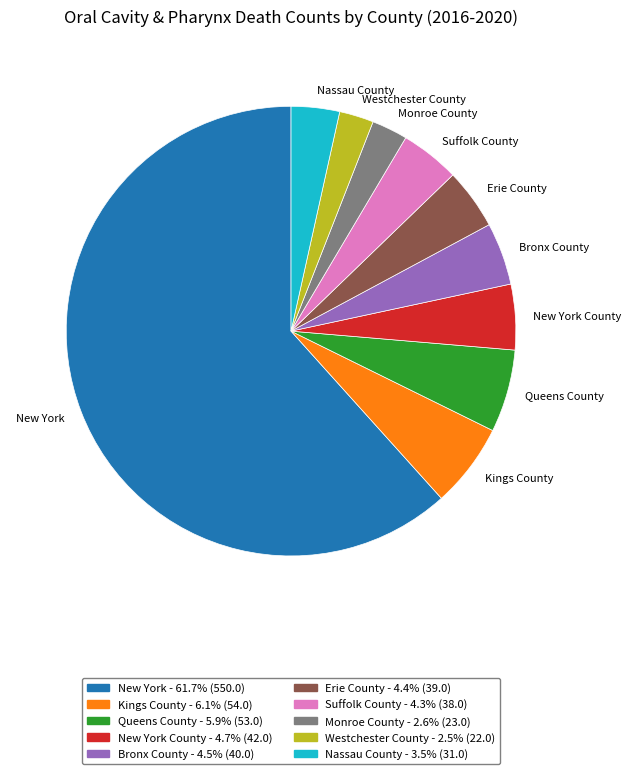

Which slice is the largest?

New York